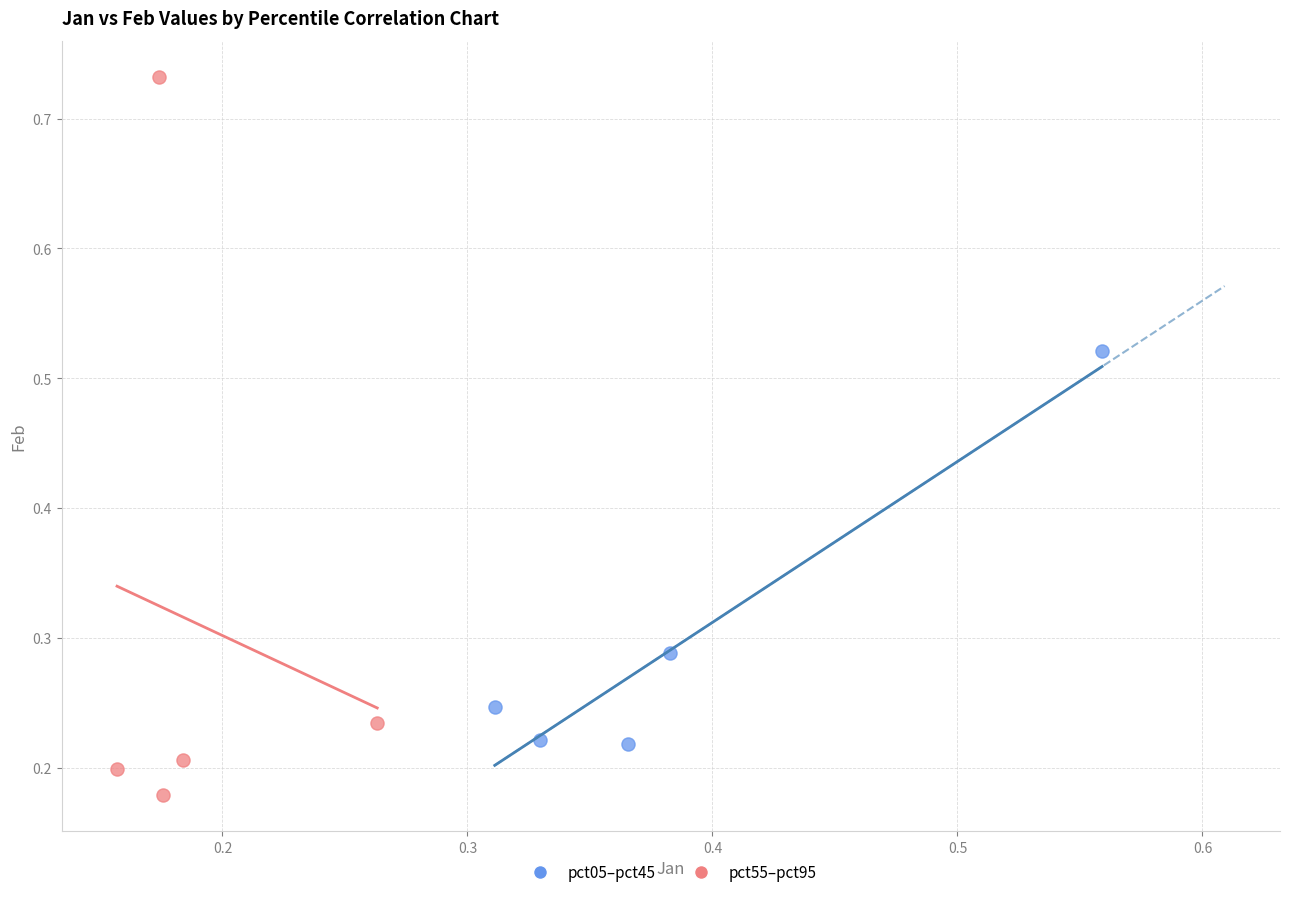

Which series reaches the minimum Y coordinate?

pct55–pct95